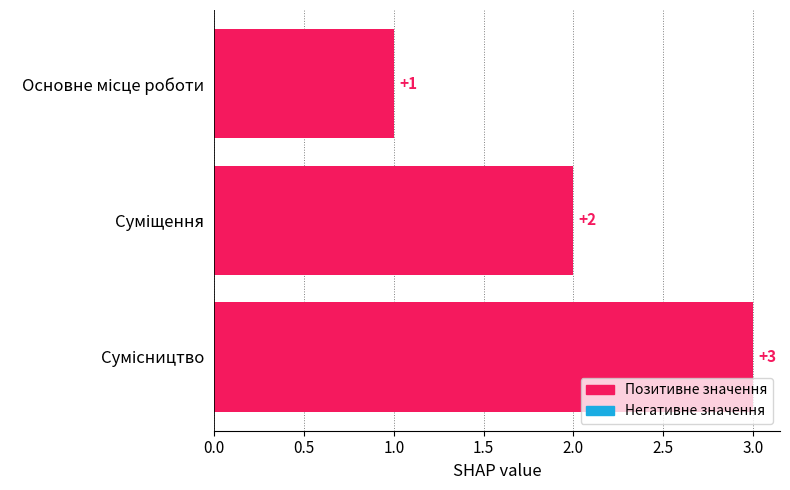

Are the bars grouped side by side (vs. stacked)?

No